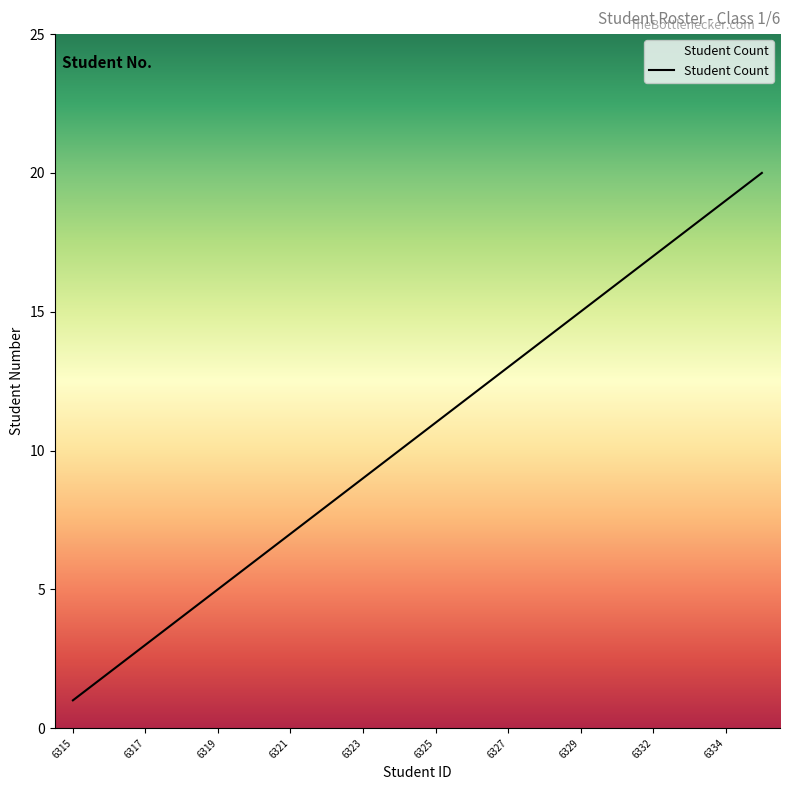

What is the greatest value displayed?

20